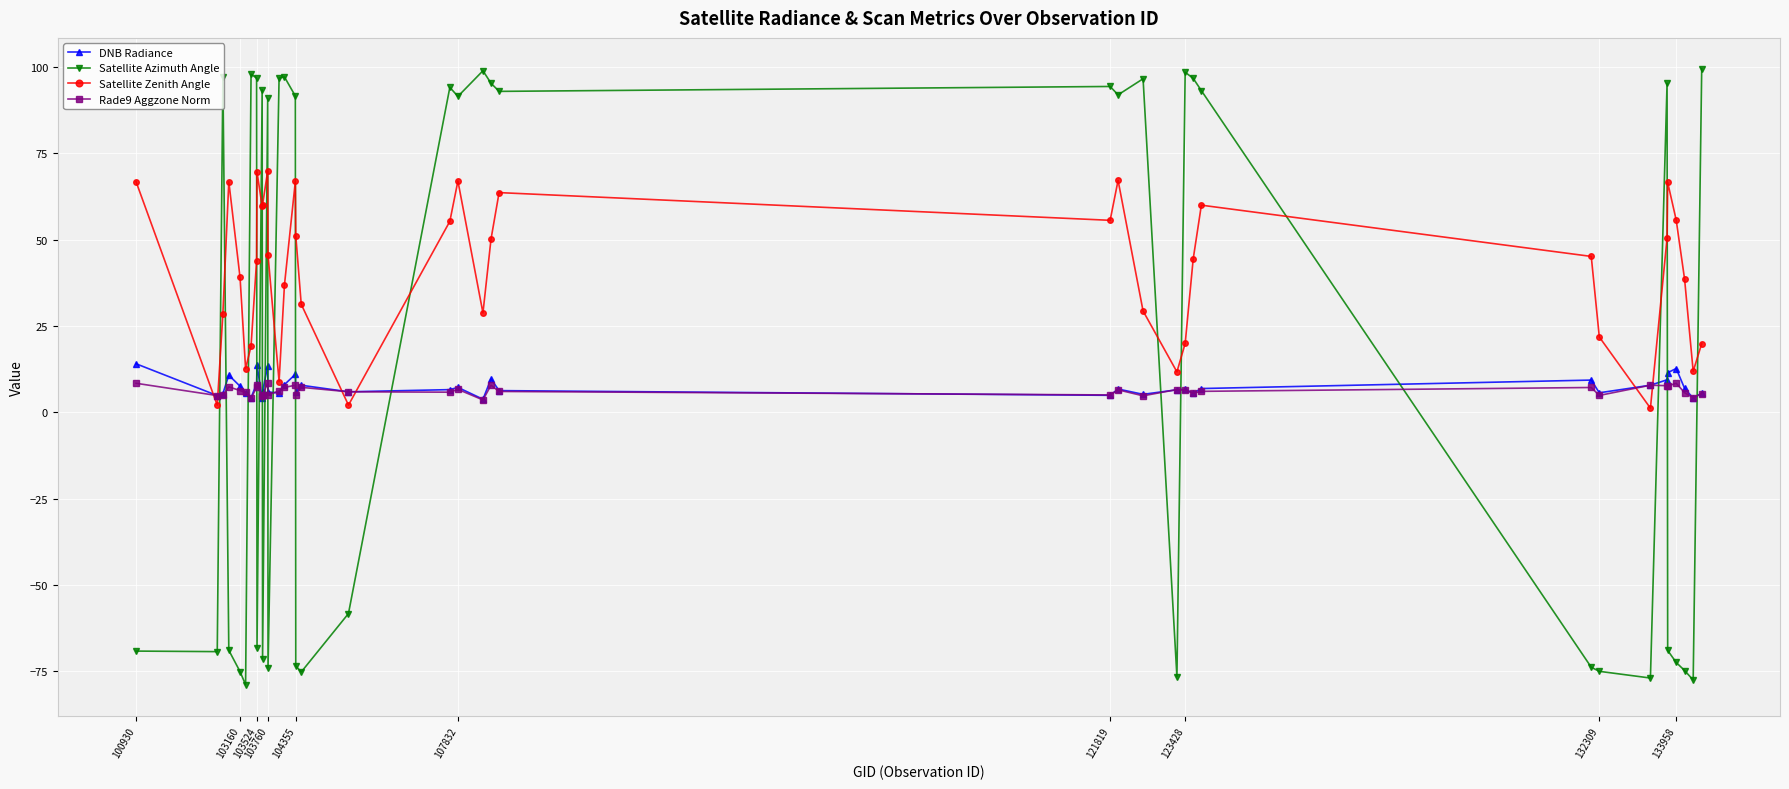

In Satellite Zenith Angle, how many points are higher than both neighbors (excluding endpoints)?

9